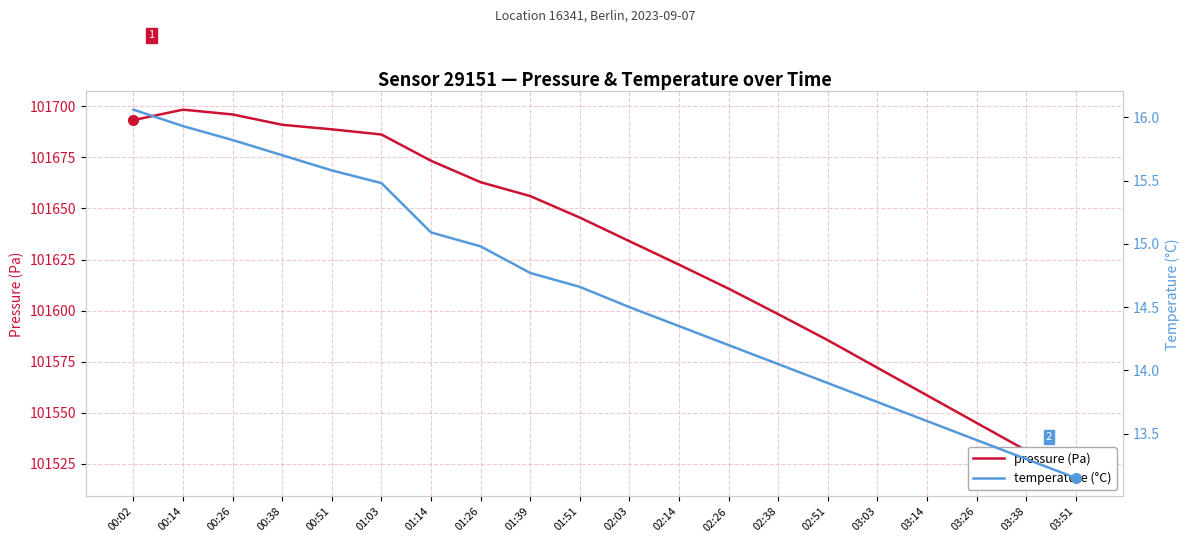

The pressure (Pa) series shows 37129.6 at 03:38. True or false?

False